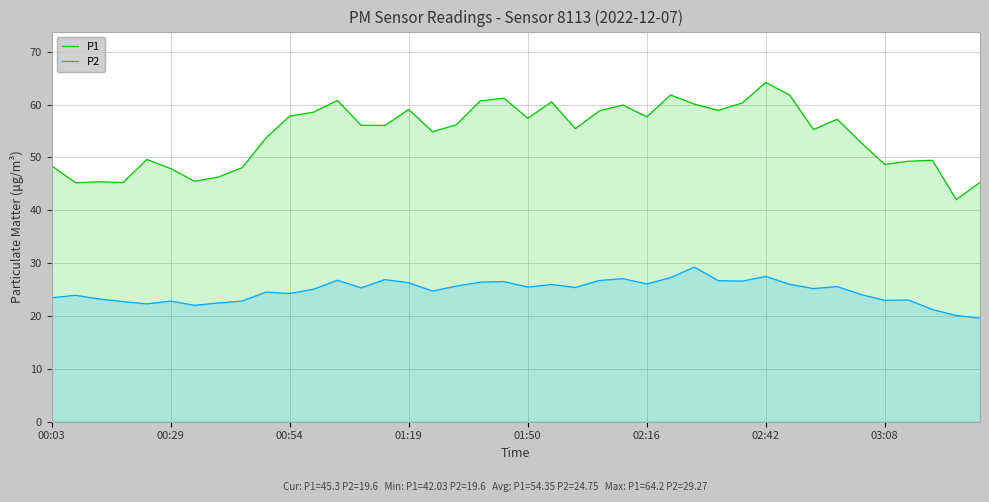

Which series has the largest range (max minus min)?

P1